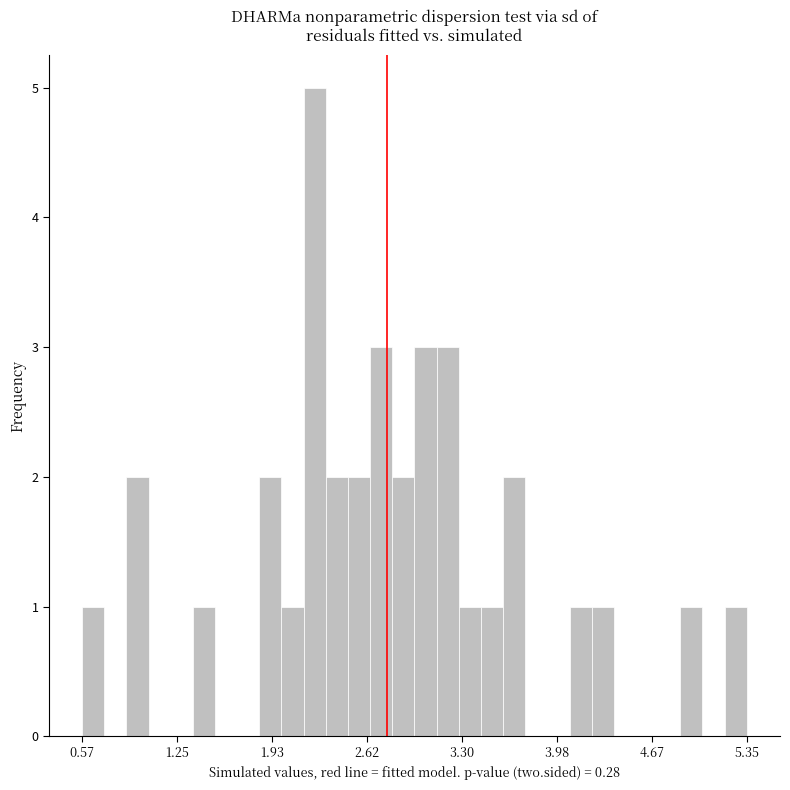

Read against the x-axis, roughly where is the centre of the tallest bar?

2.2